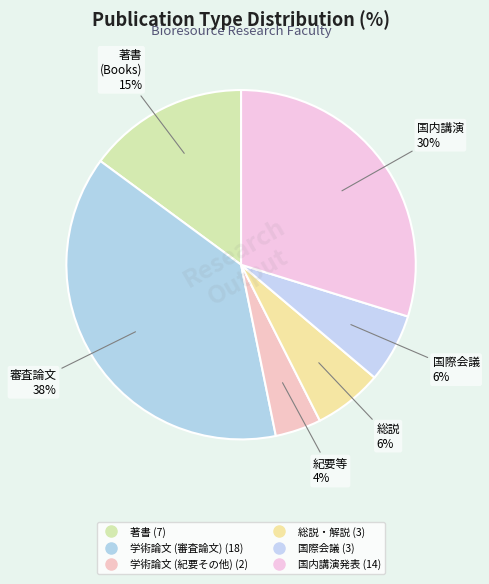

Rank the categories by value from lowest to highest.

学術論文 (紀要その他), 総説・解説, 国際会議, 著書, 国内講演発表, 学術論文 (審査論文)